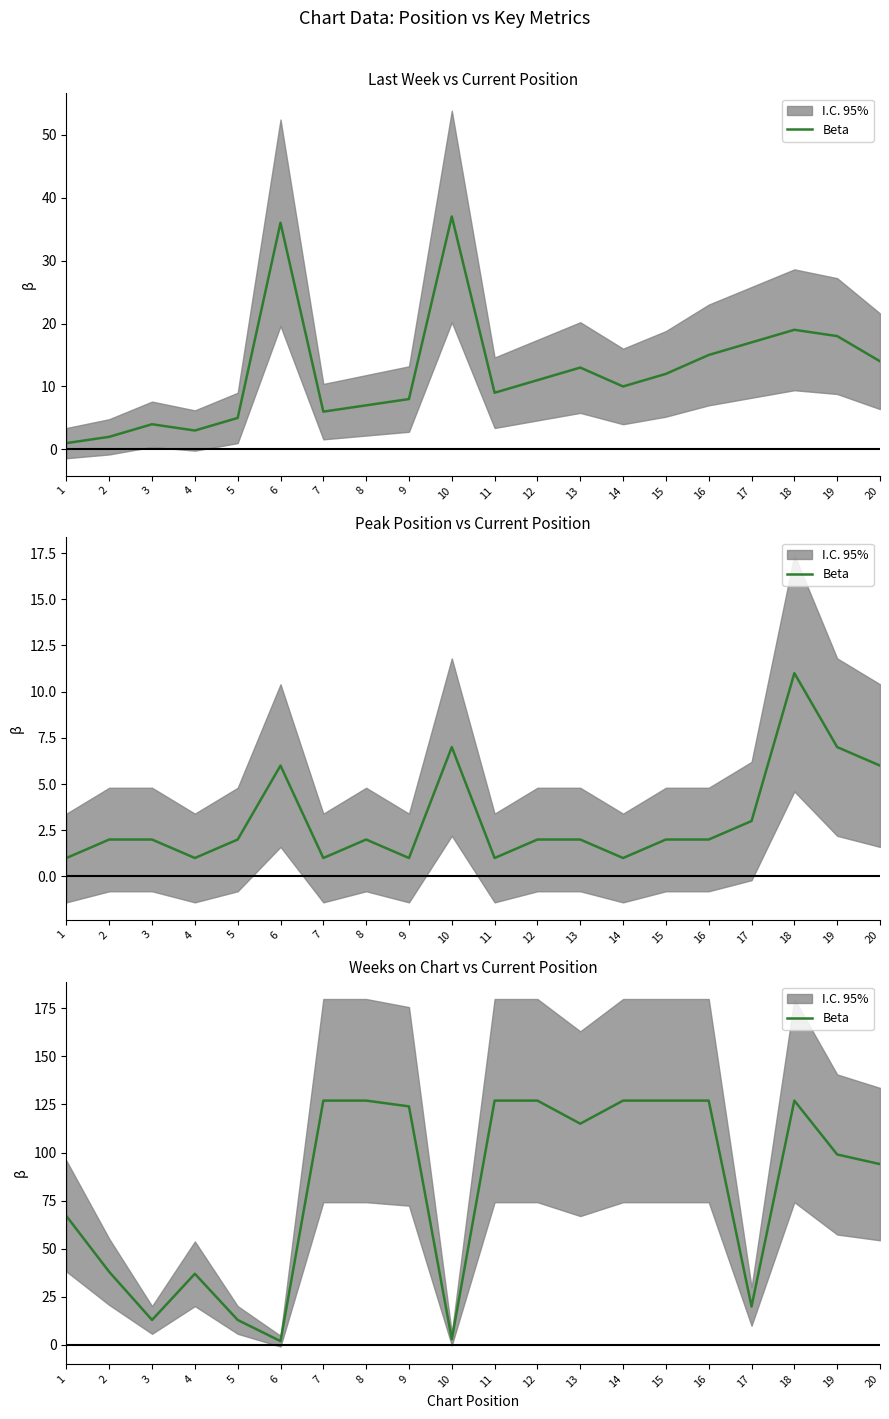

What is the difference between the maximum and second lowest values?

124